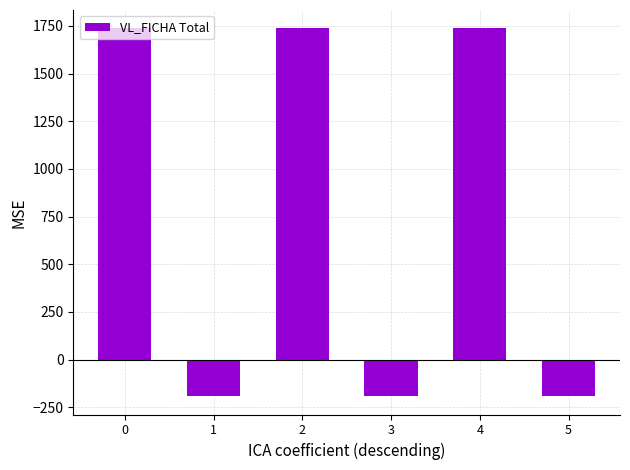

Which has a higher value, 4 or 3?

4